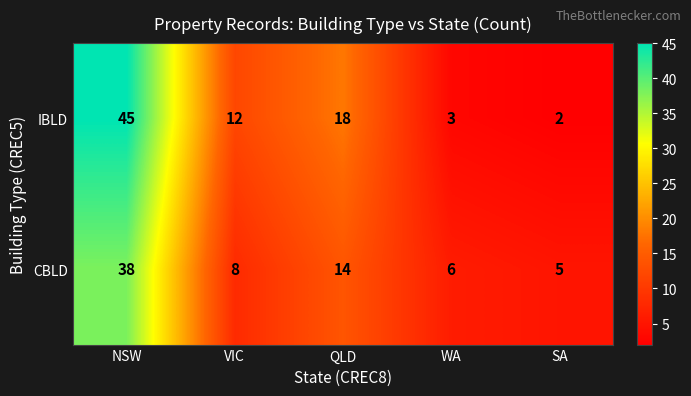

What is the greatest value displayed?

45